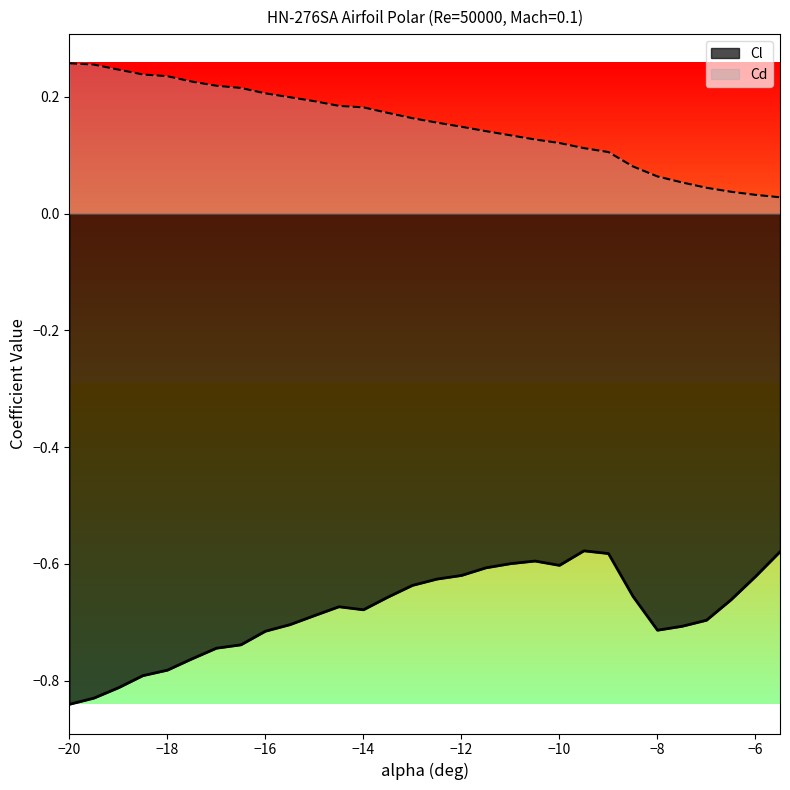

Reading left to right, extract all data points from this chart.

Cl: -20=-0.8	-19.5=-0.8	-19=-0.8	-18.5=-0.8	-18=-0.8	-17.5=-0.8	-17=-0.7	-16.5=-0.7	-16=-0.7	-15.5=-0.7	-15=-0.7	-14.5=-0.7	-14=-0.7	-13.5=-0.7	-13=-0.6	-12.5=-0.6	-12=-0.6	-11.5=-0.6	-11=-0.6	-10.5=-0.6	-10=-0.6	-9.5=-0.6	-9=-0.6	-8.5=-0.7	-8=-0.7	-7.5=-0.7	-7=-0.7	-6.5=-0.7	-6=-0.6	-5.5=-0.6
Cd: -20=0.3	-19.5=0.3	-19=0.2	-18.5=0.2	-18=0.2	-17.5=0.2	-17=0.2	-16.5=0.2	-16=0.2	-15.5=0.2	-15=0.2	-14.5=0.2	-14=0.2	-13.5=0.2	-13=0.2	-12.5=0.2	-12=0.1	-11.5=0.1	-11=0.1	-10.5=0.1	-10=0.1	-9.5=0.1	-9=0.1	-8.5=0.1	-8=0.1	-7.5=0.1	-7=0.0	-6.5=0.0	-6=0.0	-5.5=0.0